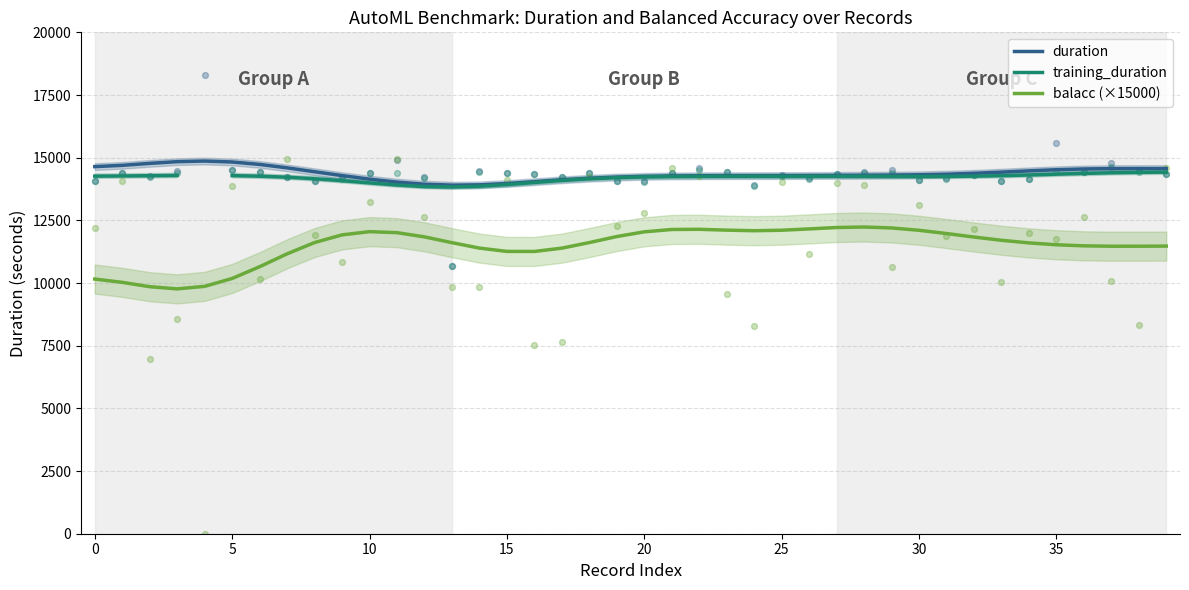

At how many categories does at least one series exceed 13994?

36